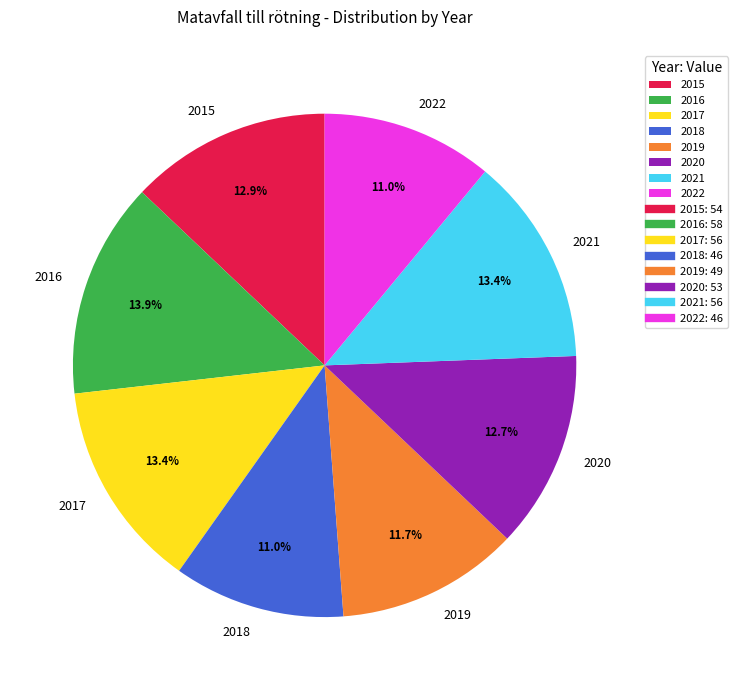

Is it true that 2016 is 29% of the pie?

False